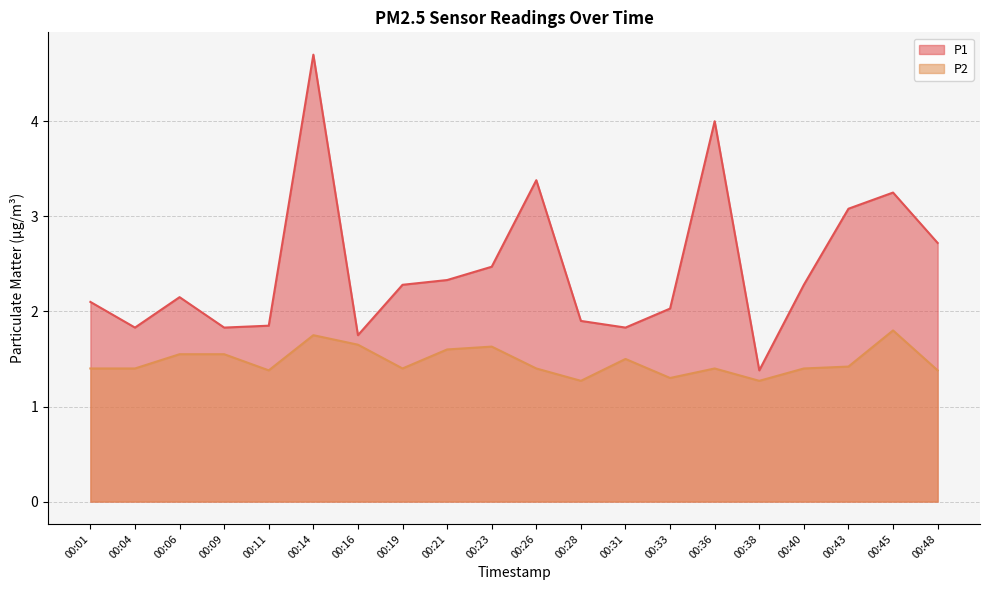

List the series in order of their overall mean, lowest first.

P2, P1